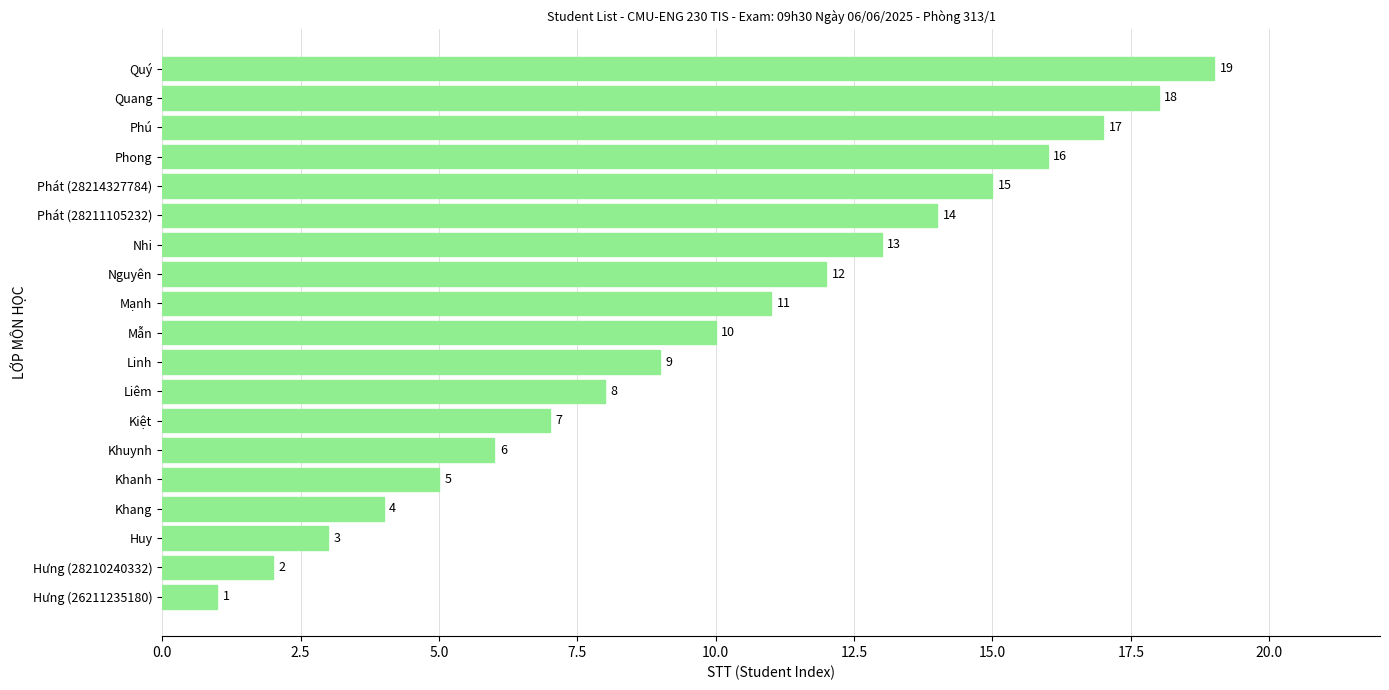

Where is the data nearest to the value 10?

Mẫn